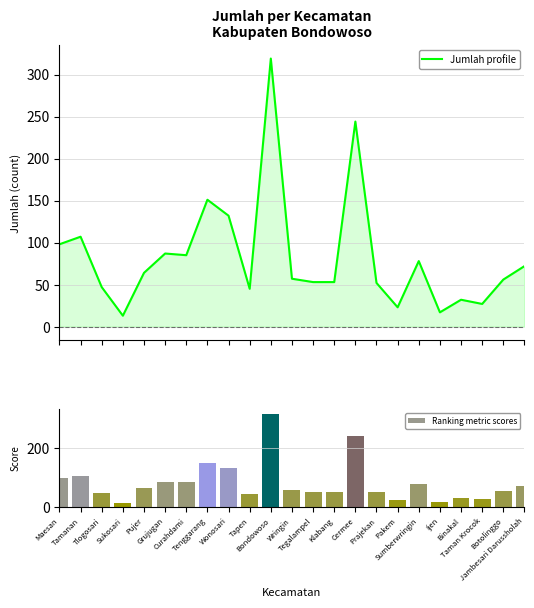

Count the number of data series in this chart.

2